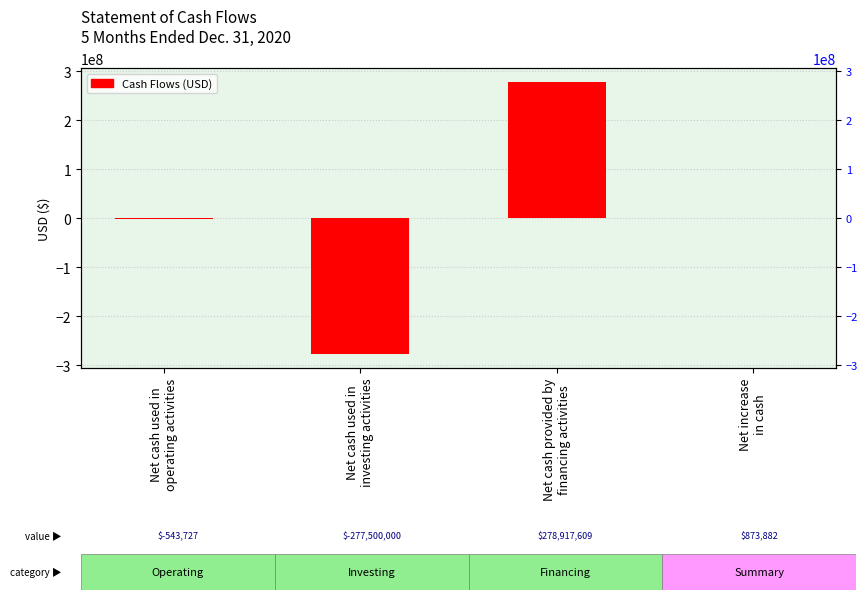

What is the change in value from Net cash used in
operating activities to Net increase
in cash?

+1417609